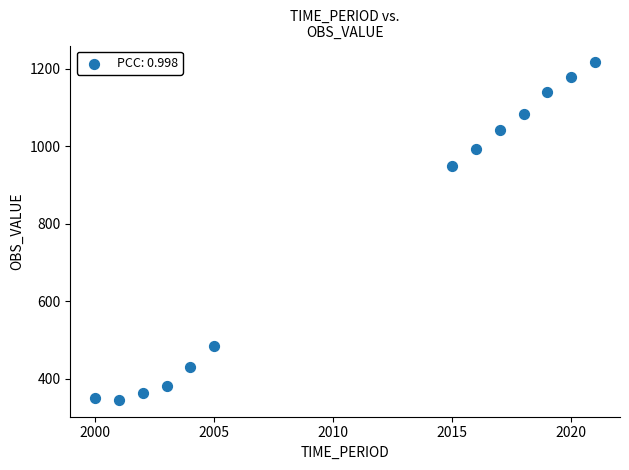

What Y value in the scatter plot is closest to 780?

948.0